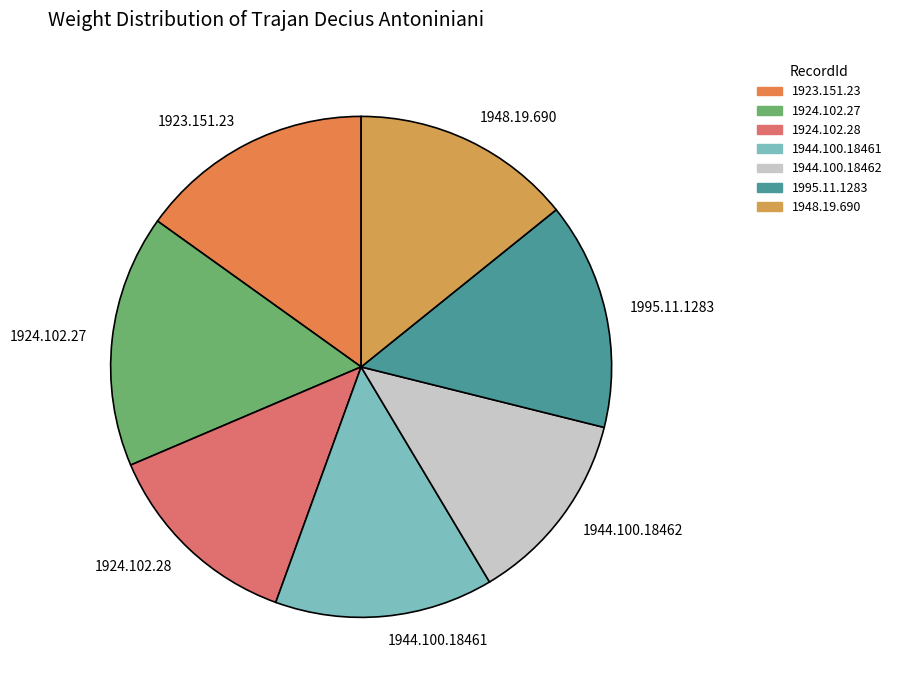

True or false: 1995.11.1283 accounts for 20% of the total.

False